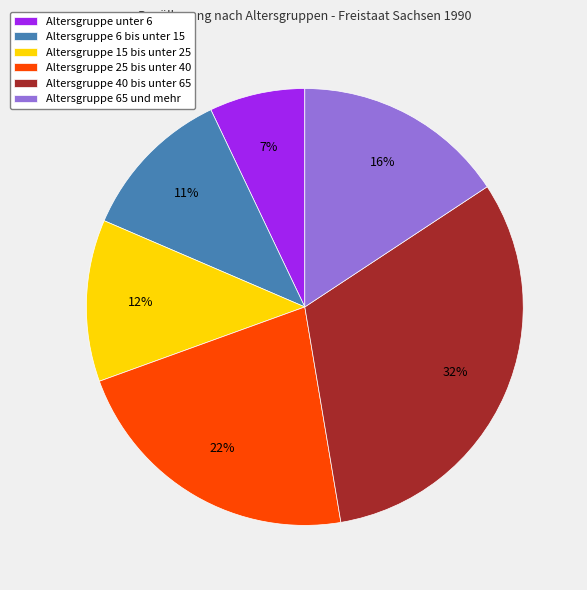

Is there any slice that represents more than half of the pie?

No